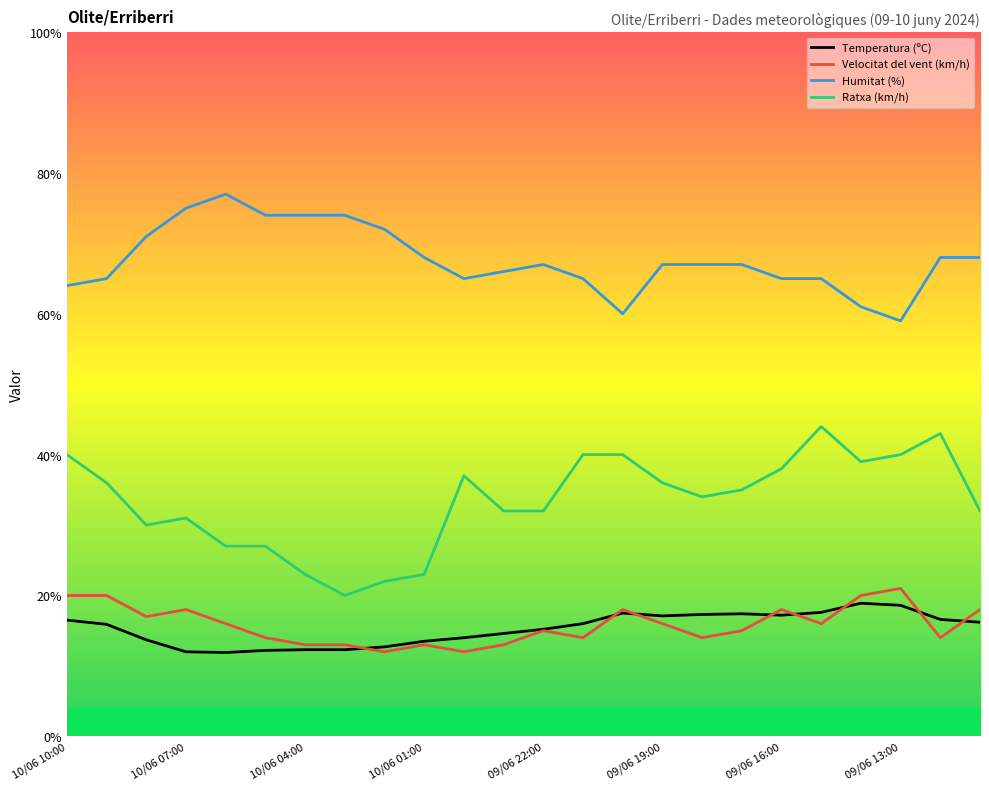

True or false: Velocitat del vent (km/h) and Temperatura (ºC) intersect in this chart.

True